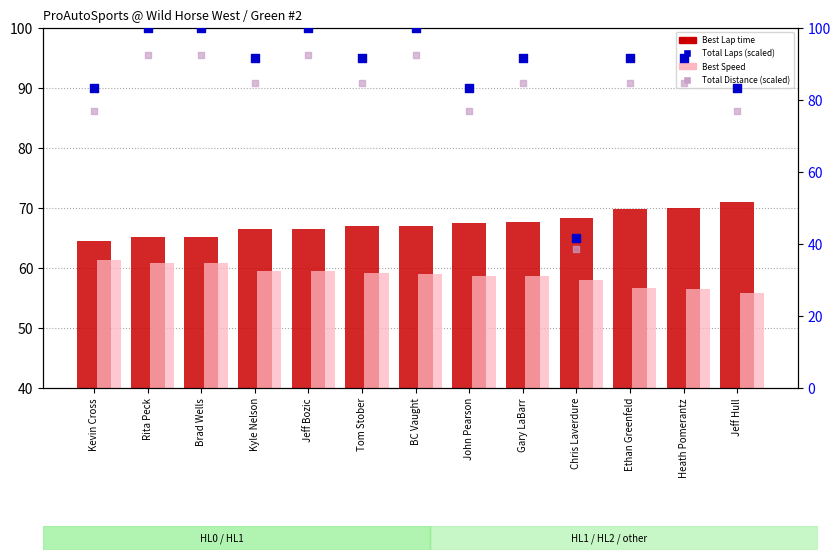

Is the value of Best Speed at Chris Laverdure greater than the value of Total Distance (scaled %) at Tom Stober?

No